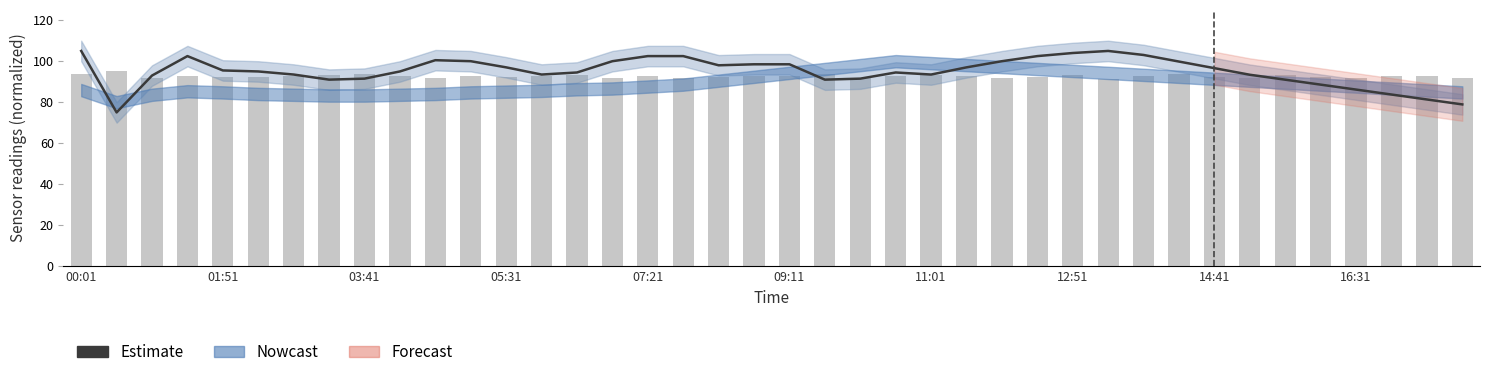

The BME280_humidity series shows 53.4 at 29. True or false?

False